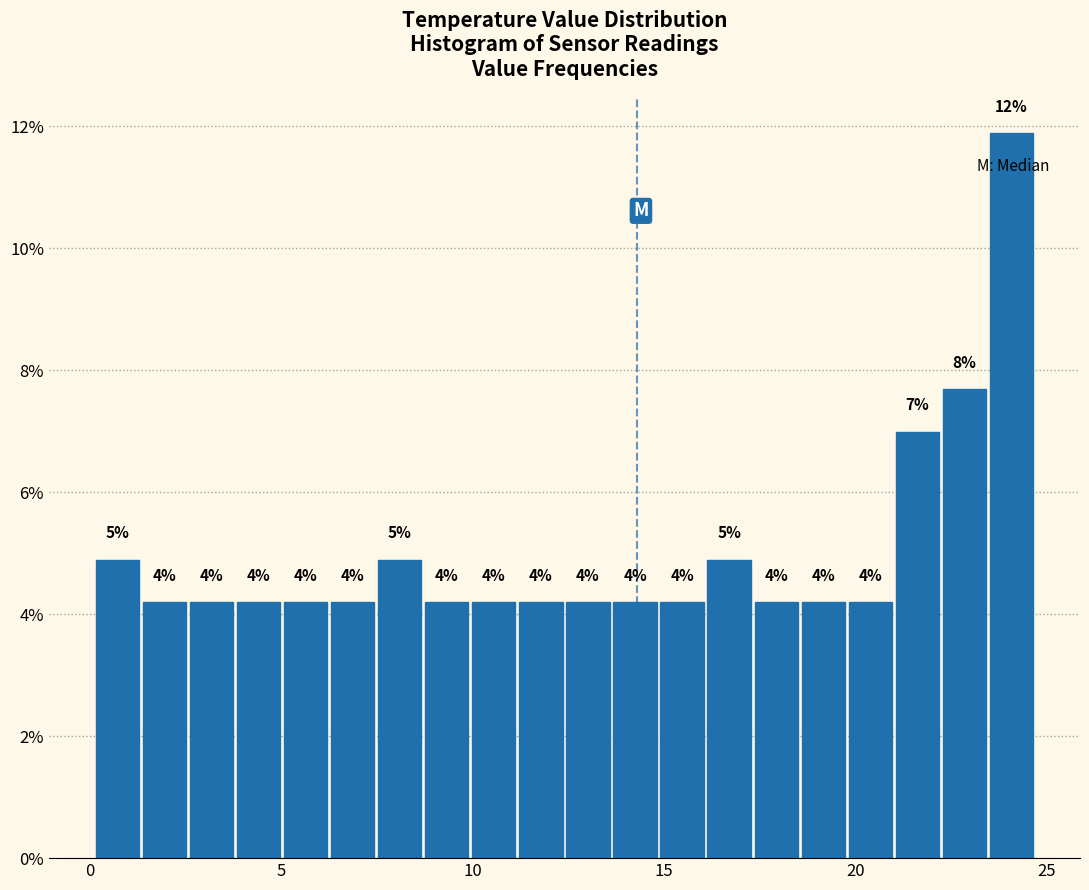

Around what value on the x-axis is the tallest bar? Give the approximate position of its centre, as read against the axis.

24.0